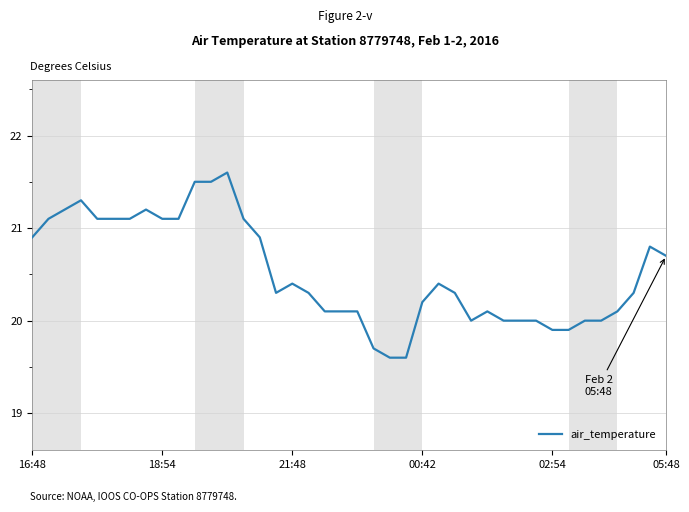

How many lines are shown in the chart?

1